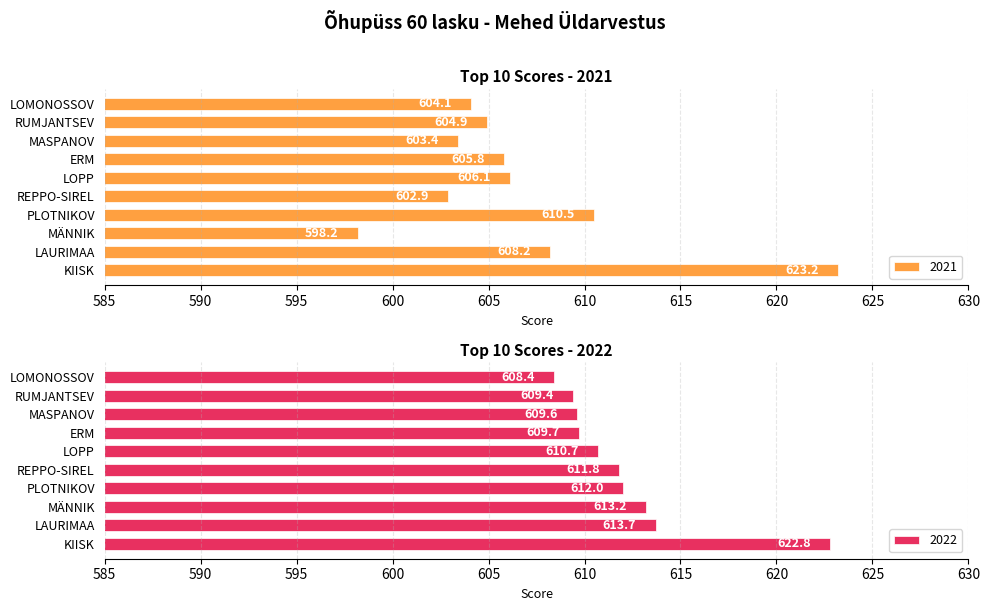

What is the label of the 10th bar from the right?

KIISK